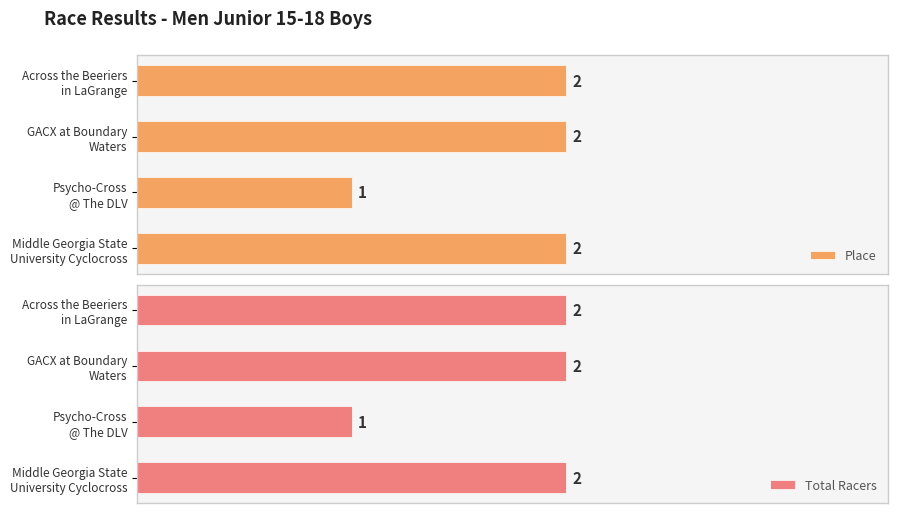

What is the greatest value displayed?

2